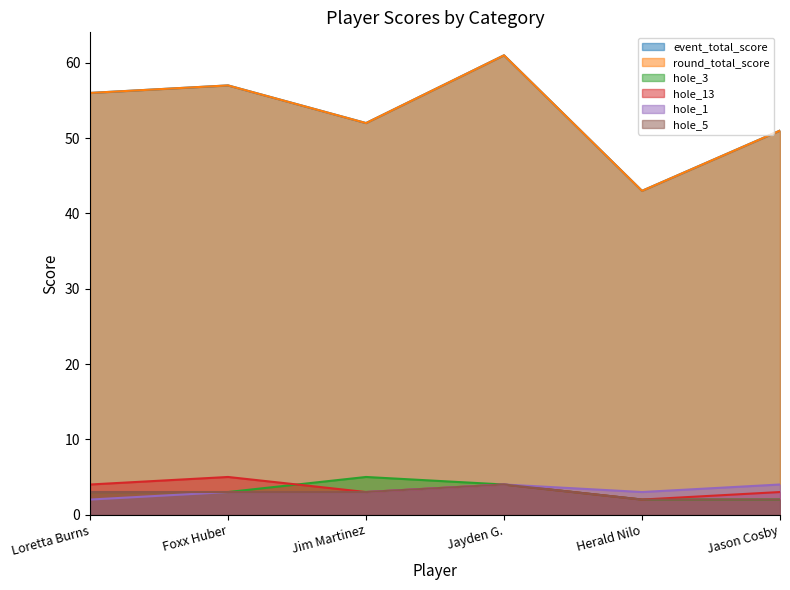

Between Foxx Huber and Herald Nilo, which series saw the biggest shift?

event_total_score